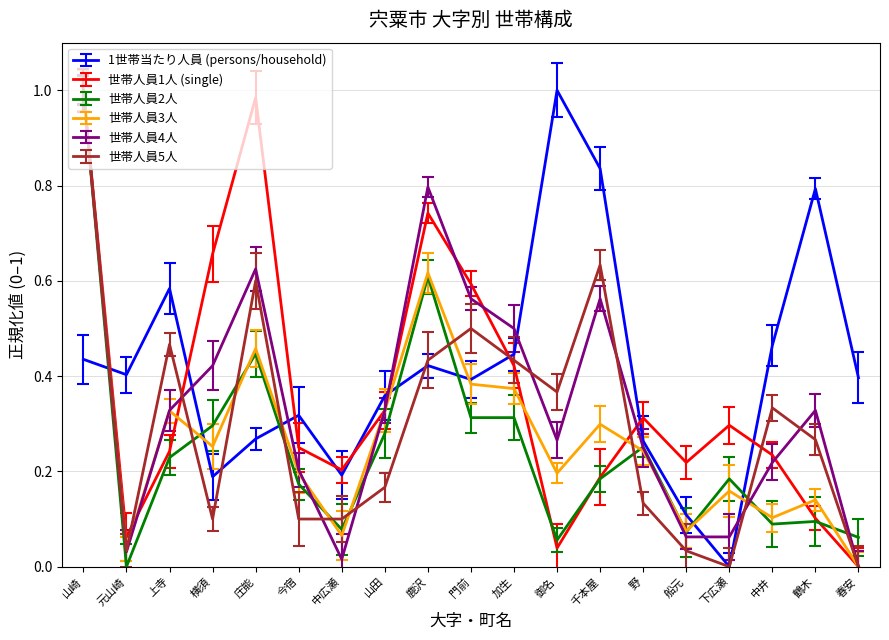

At which label does 世帯人員2人 reach its minimum?

元山崎